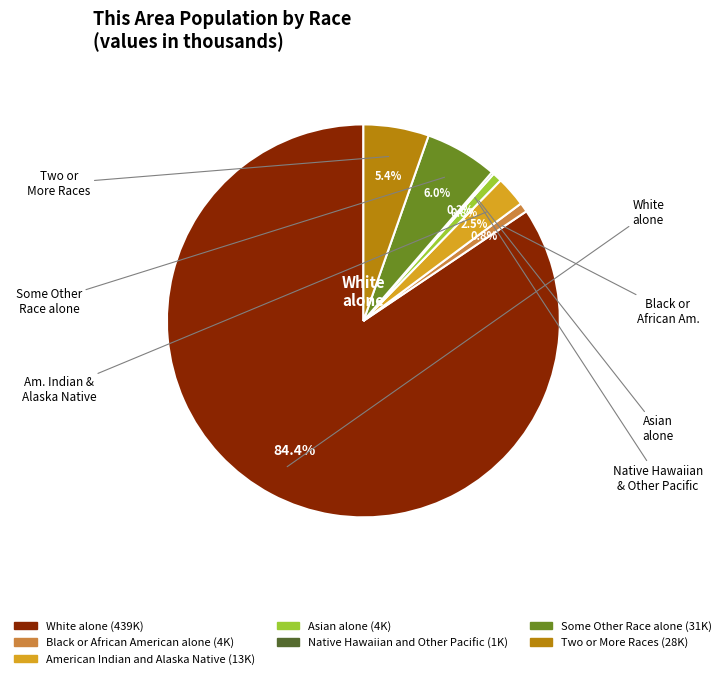

Between White alone and Black or African American alone, which is larger?

White alone